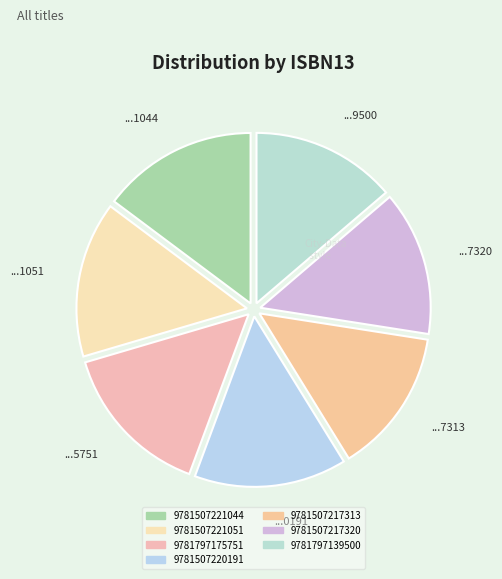

How many slices are in this pie chart?

7